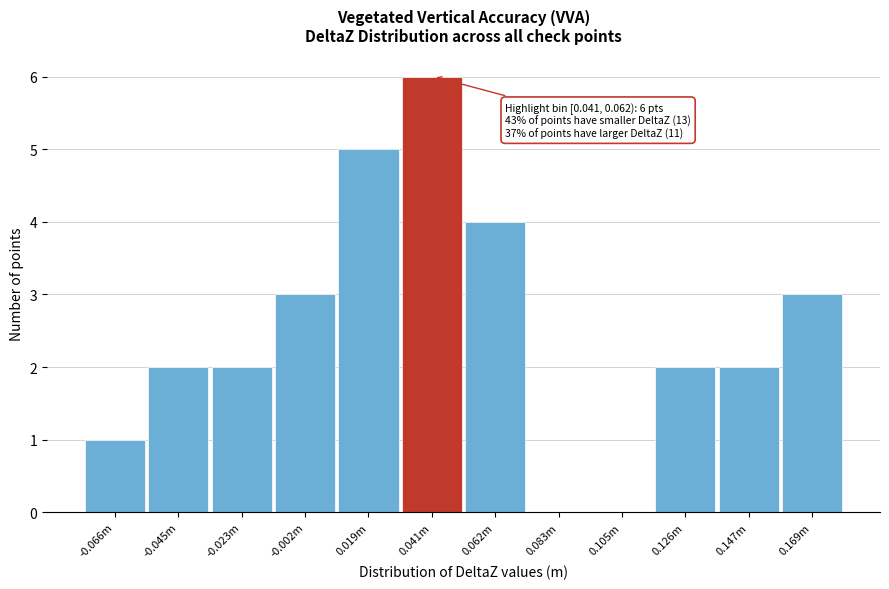

Reading left to right, extract all data points from this chart.

-0.066m=1	-0.045m=2	-0.023m=2	-0.002m=3	0.019m=5	0.041m=6	0.062m=4	0.083m=0	0.105m=0	0.126m=2	0.147m=2	0.169m=3